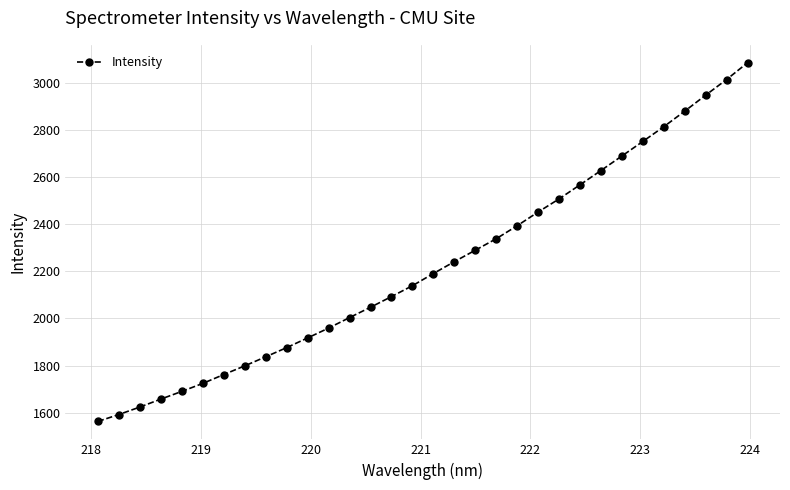

True or false: there are more than 2 points higher than both neighbors.

False